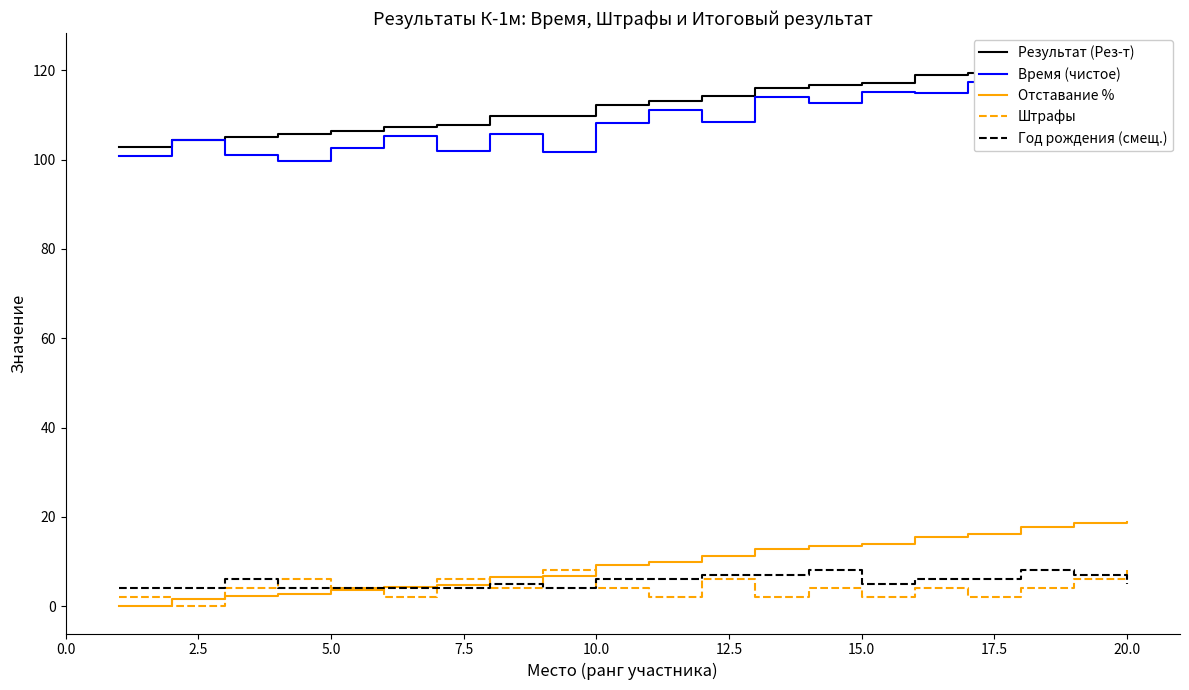

Reading right to left, extract all data points from this chart.

Результат (Рез-т): 122.3	122.0	121.2	119.4	118.9	117.2	116.8	116.0	114.3	113.1	112.3	109.8	109.7	107.9	107.2	106.5	105.7	105.1	104.5	102.9
Время (чистое): 114.3	116.0	117.2	117.4	114.9	115.2	112.8	114.0	108.3	111.1	108.3	101.8	105.7	101.9	105.2	102.5	99.7	101.1	104.5	100.9
Отставание %: 18.9	18.6	17.8	16.1	15.6	14.0	13.5	12.7	11.1	9.9	9.2	6.8	6.6	4.8	4.2	3.5	2.7	2.2	1.6	0.0
Штрафы: 8.0	6.0	4.0	2.0	4.0	2.0	4.0	2.0	6.0	2.0	4.0	8.0	4.0	6.0	2.0	4.0	6.0	4.0	0.0	2.0
Год рождения (смещ.): 5.0	7.0	8.0	6.0	6.0	5.0	8.0	7.0	7.0	6.0	6.0	4.0	5.0	4.0	4.0	4.0	4.0	6.0	4.0	4.0